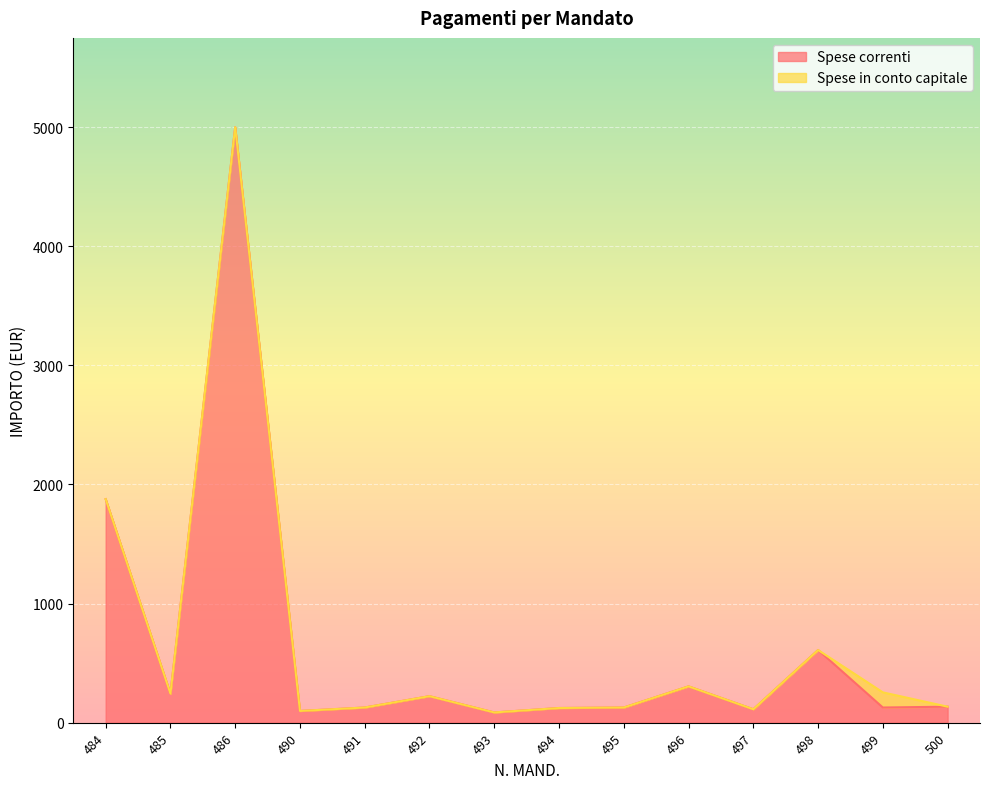

Reading left to right, list all the values displayed in this chart.

484=1877.2	485=243.7	486=5000.0	490=98.5	491=127.5	492=222.7	493=86.0	494=123.2	495=127.4	496=305.0	497=112.8	498=610.0	499=127.3	500=134.3